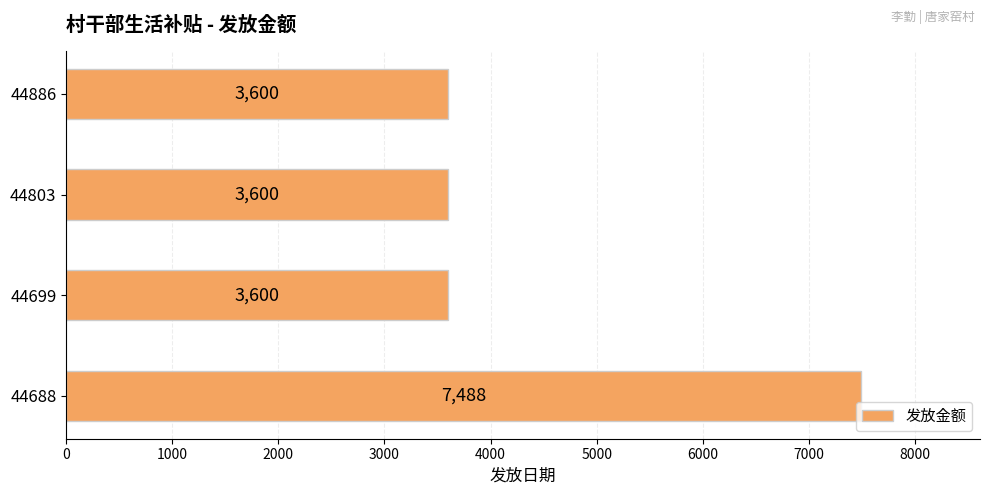

The value at 44803 is 5784. True or false?

False